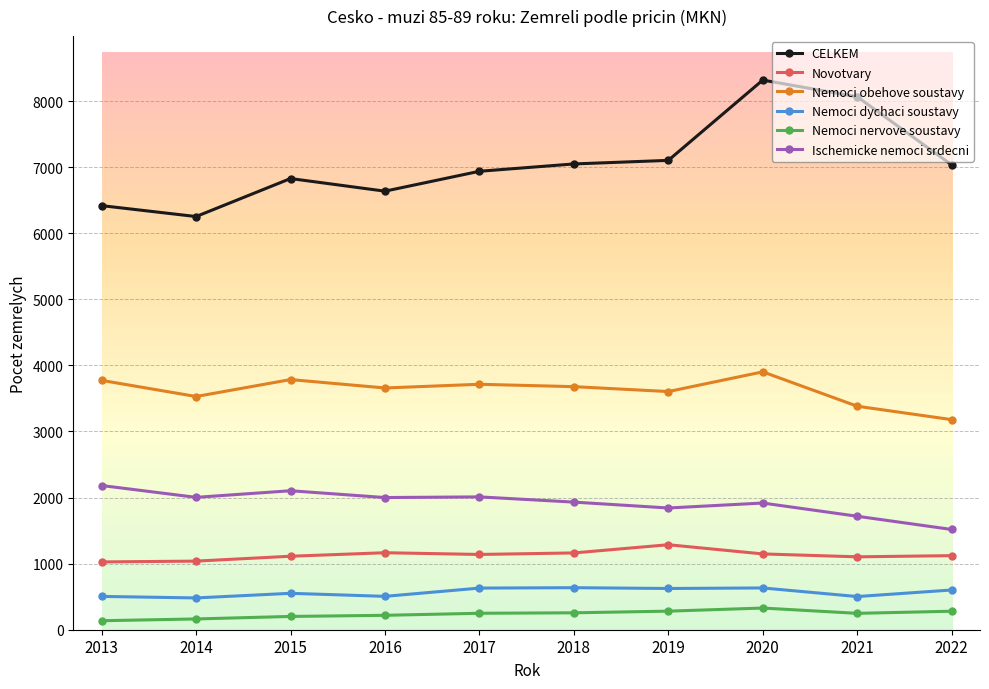

In Novotvary, how many points are higher than both neighbors (excluding endpoints)?

2